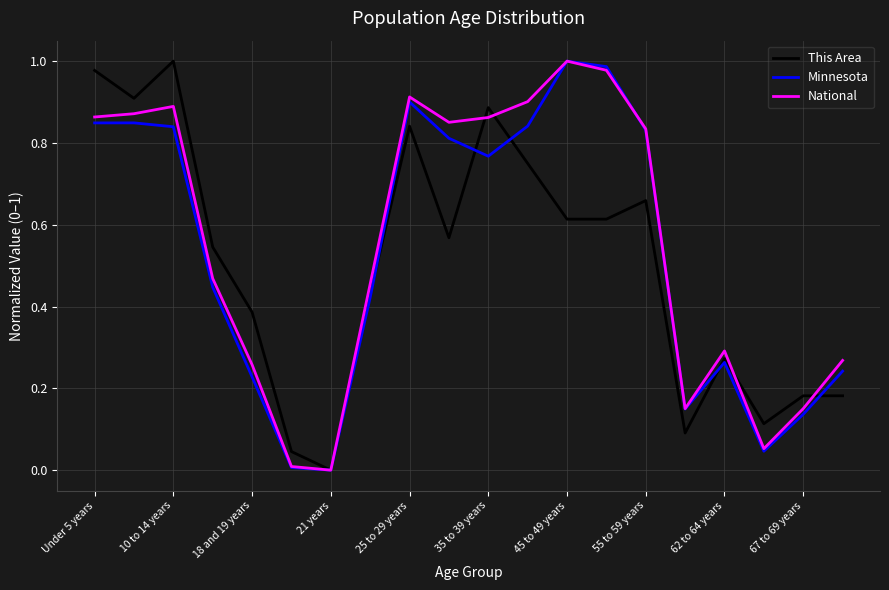

Is it true that National equals 0.1 at 18 and 19 years?

False